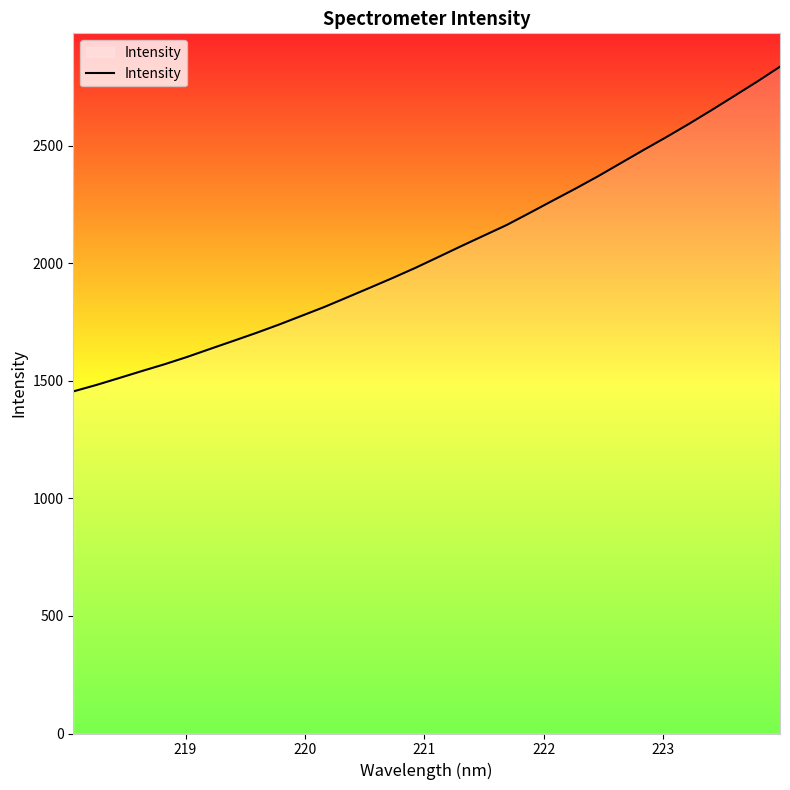

Reading left to right, transcribe all the data shown in this chart.

1454.9	1482.1	1511.5	1541.4	1570.5	1602.0	1635.9	1669.3	1703.1	1738.7	1776.2	1814.0	1854.8	1895.9	1937.5	1980.7	2026.4	2072.5	2117.7	2162.7	2213.6	2265.3	2316.5	2369.5	2425.4	2481.3	2536.1	2592.7	2651.6	2712.0	2772.7	2836.2